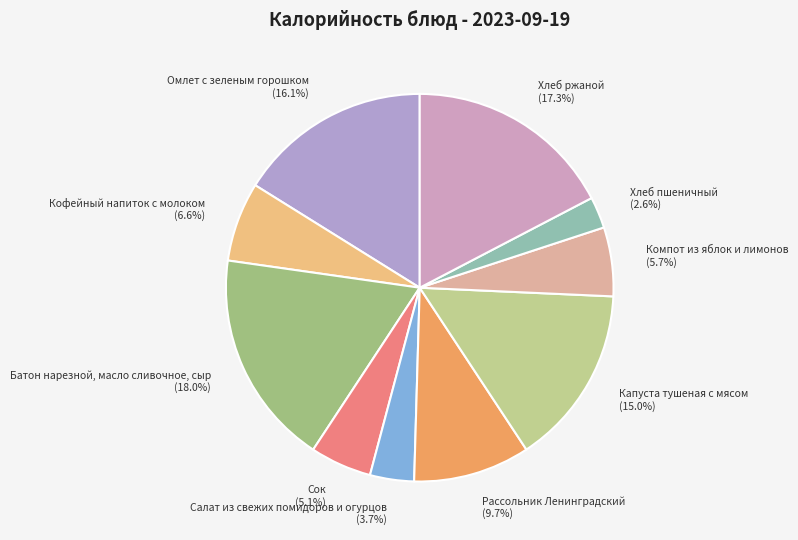

Count the number of slices in the pie.

10